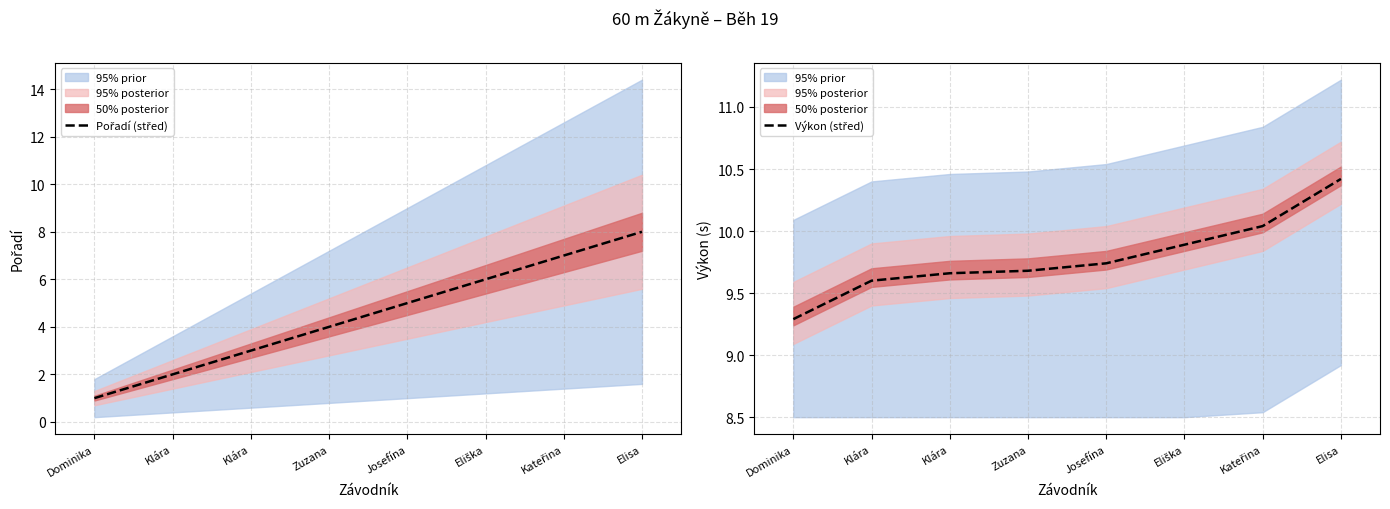

What is the greatest value displayed?

10.4